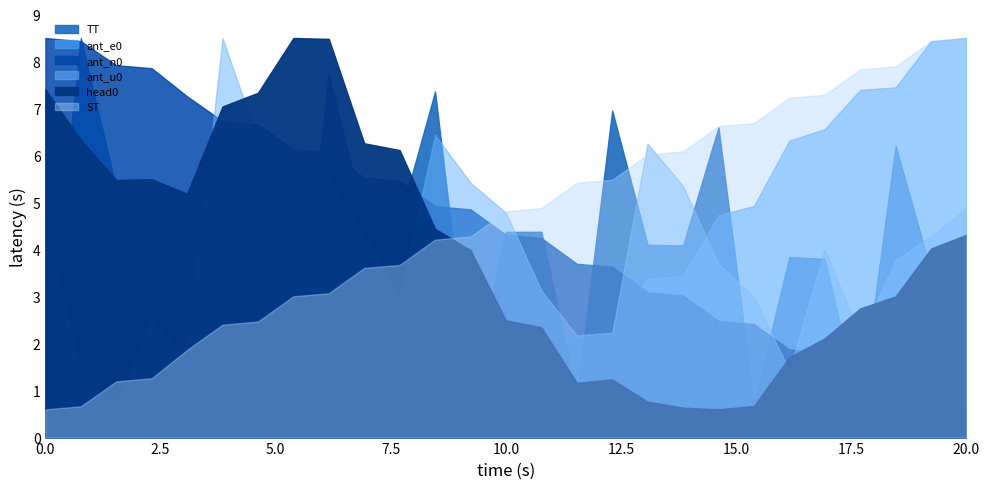

What is the total value across all series at 17.5?

25.6